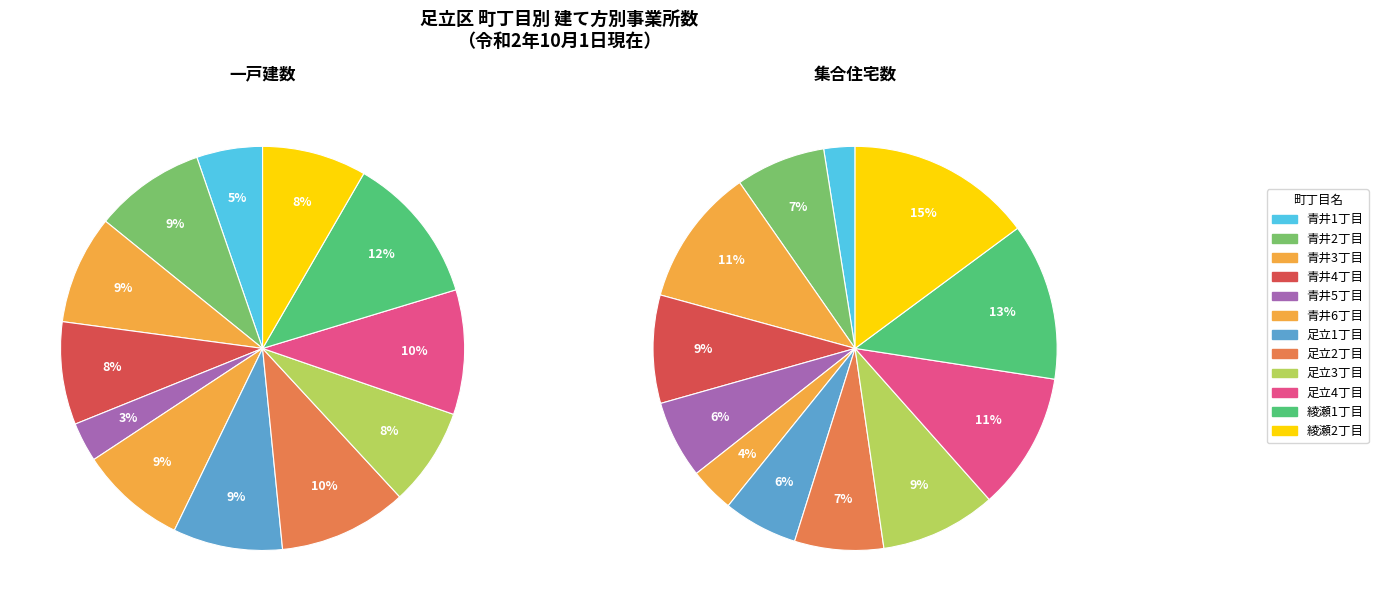

What percentage is the 足立3丁目 slice, to the nearest percent?

9%